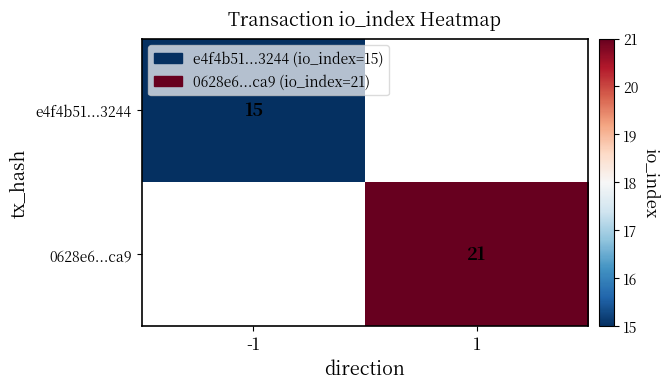

True or false: 0628e6...ca9 has a value of 9 at 1.

False